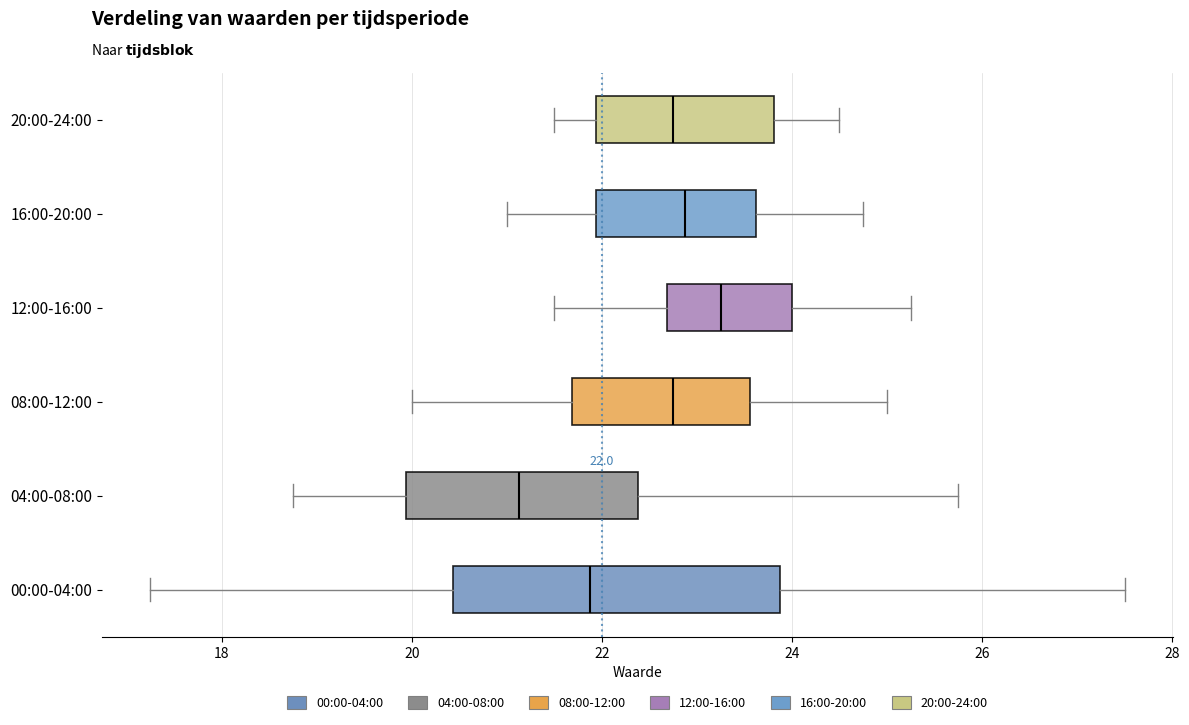

Comparing the boxes themselves (not the whiskers), which one is the widest?

00:00-04:00